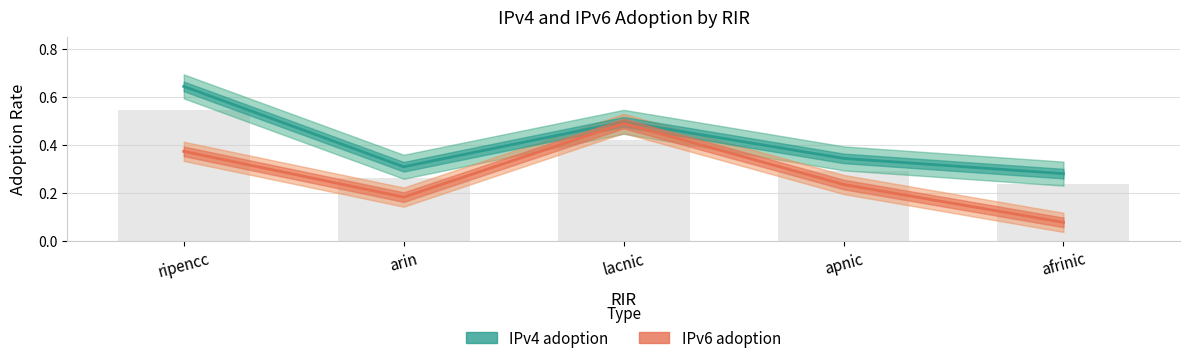

What is the label of the 5th bar from the left?

afrinic